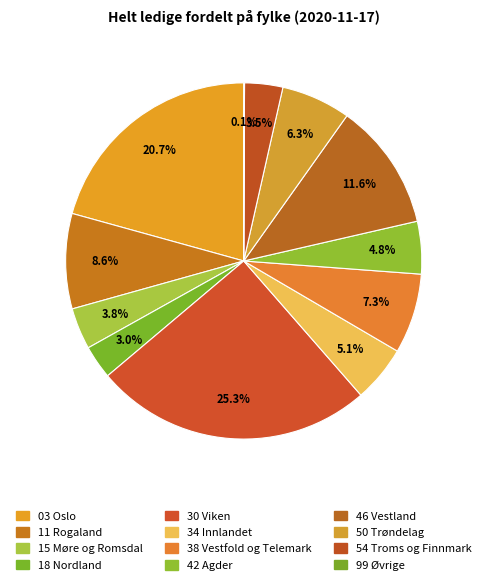

To the nearest percent, what percentage of the pie is 54 Troms og Finnmark?

3%